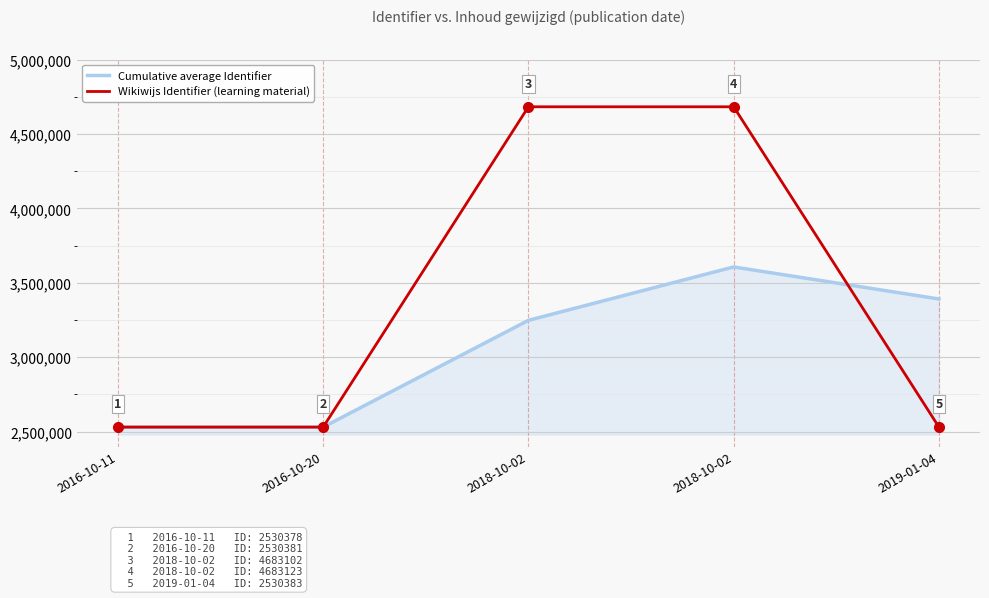

Which series ends up on top after the final intersection of Wikiwijs Identifier (learning material) and Cumulative average Identifier?

Cumulative average Identifier